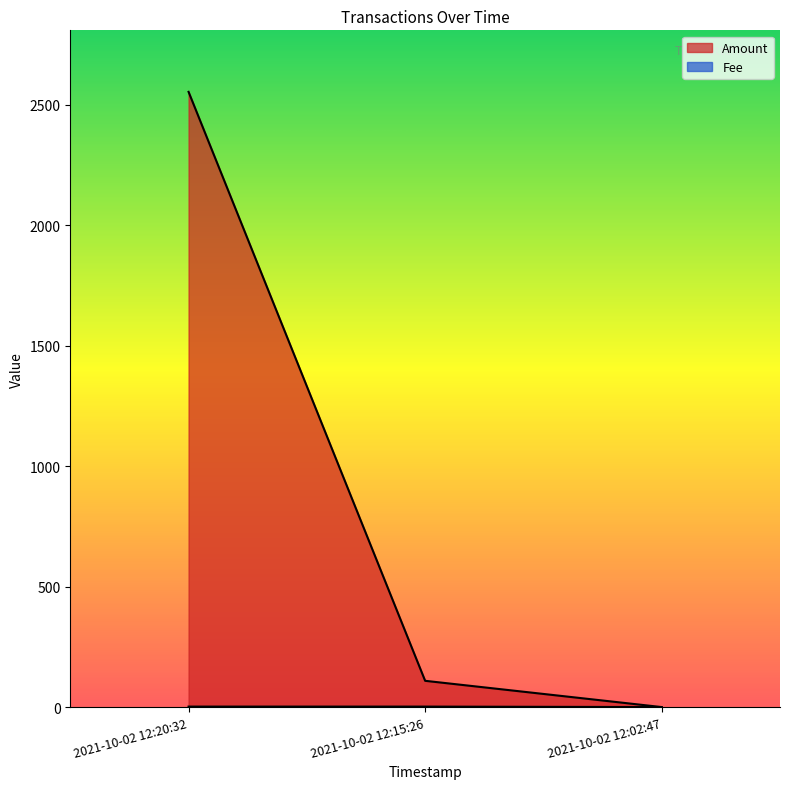

True or false: Amount has a value of 2553.0 at 2021-10-02 12:20:32.

True